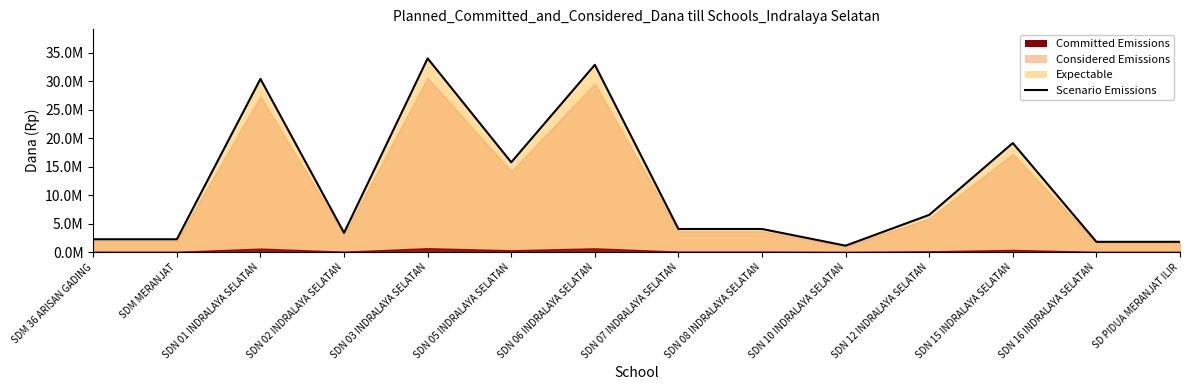

Rank the categories by value from highest to lowest.

SDN 03 INDRALAYA SELATAN, SDN 06 INDRALAYA SELATAN, SDN 01 INDRALAYA SELATAN, SDN 15 INDRALAYA SELATAN, SDN 05 INDRALAYA SELATAN, SDN 12 INDRALAYA SELATAN, SDN 07 INDRALAYA SELATAN, SDN 08 INDRALAYA SELATAN, SDN 02 INDRALAYA SELATAN, SDM 36 ARISAN GADING, SDM MERANJAT, SDN 16 INDRALAYA SELATAN, SD PIDUA MERANJAT ILIR, SDN 10 INDRALAYA SELATAN